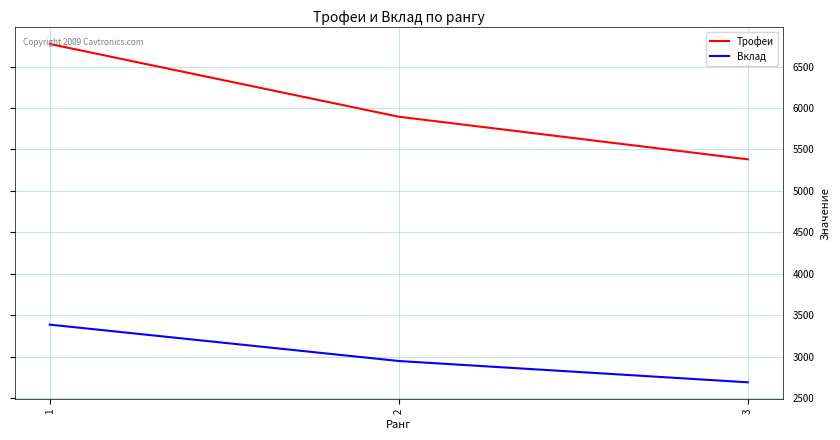

How many series are shown in this chart?

2